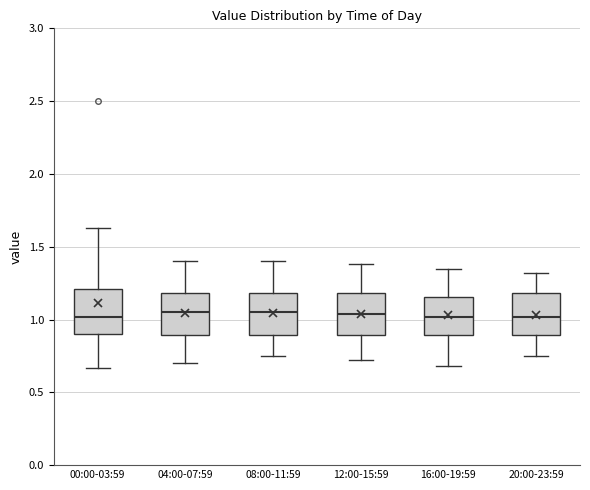

Reading left to right, transcribe this box plot: for each box, give where its median line is, the range the box spans, and where its two whiskers end, as read against the y-axis. The values are not printed on the chart, so give them approximately, as read against the axis.

00:00-03:59: median 1.00, box 0.90 to 1.20, whiskers 0.65 to 1.65
04:00-07:59: median 1.05, box 0.90 to 1.20, whiskers 0.70 to 1.40
08:00-11:59: median 1.05, box 0.90 to 1.20, whiskers 0.75 to 1.40
12:00-15:59: median 1.05, box 0.90 to 1.20, whiskers 0.70 to 1.40
16:00-19:59: median 1.00, box 0.90 to 1.15, whiskers 0.70 to 1.35
20:00-23:59: median 1.00, box 0.90 to 1.20, whiskers 0.75 to 1.30